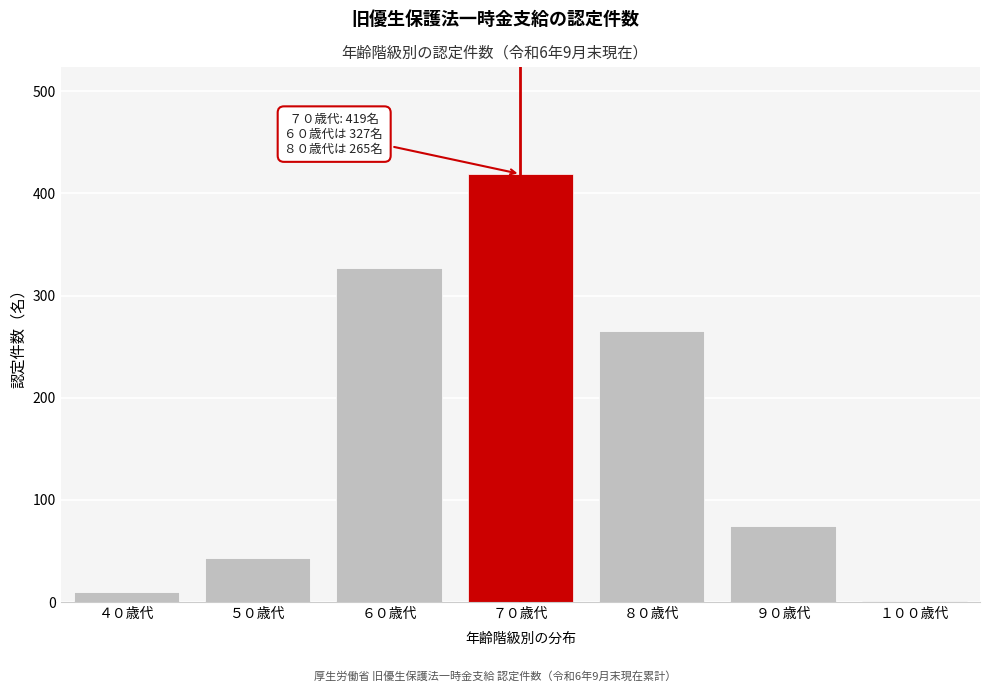

Reading left to right, list all the values displayed in this chart.

４０歳代=10	５０歳代=43	６０歳代=327	７０歳代=419	８０歳代=265	９０歳代=74	１００歳代=1